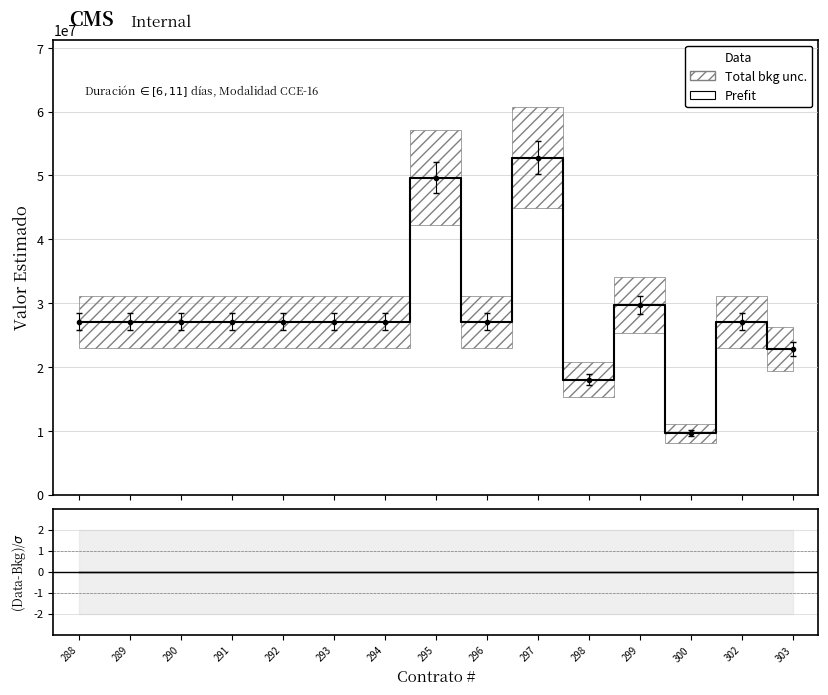

Which category has the lowest value across all series?

288